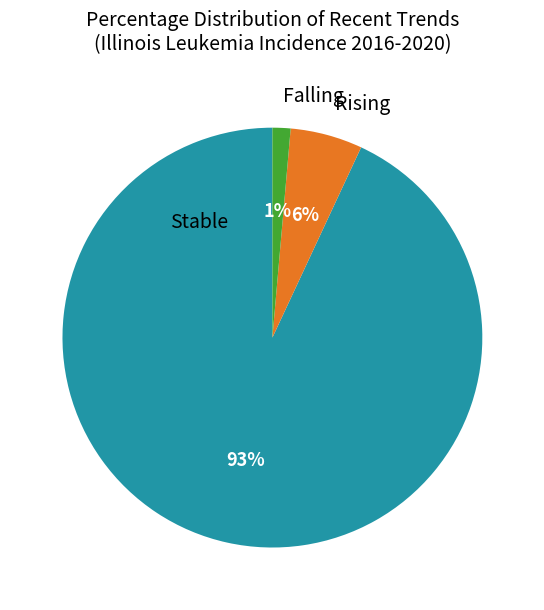

To the nearest percent, what is the difference between the largest and smallest slice percentages?

92%